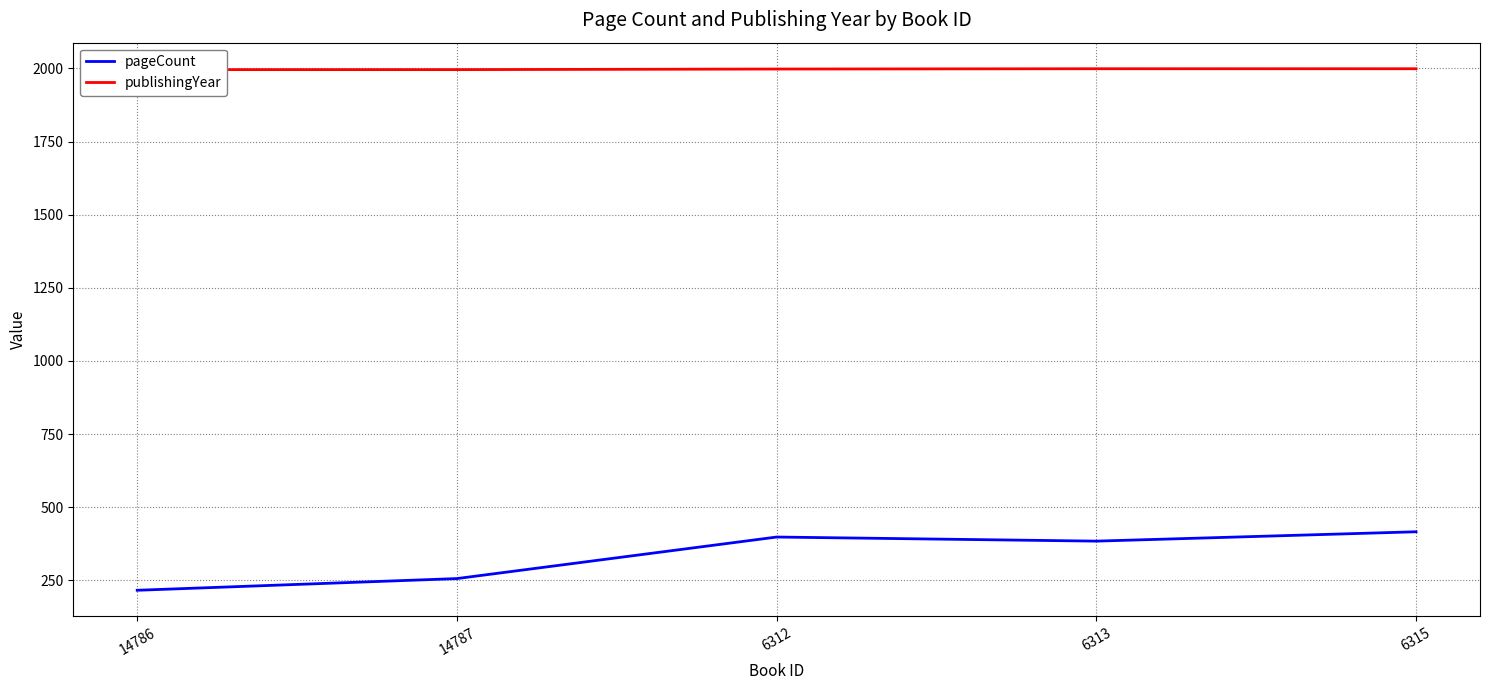

How many values in the publishingYear series are below 1998?

2